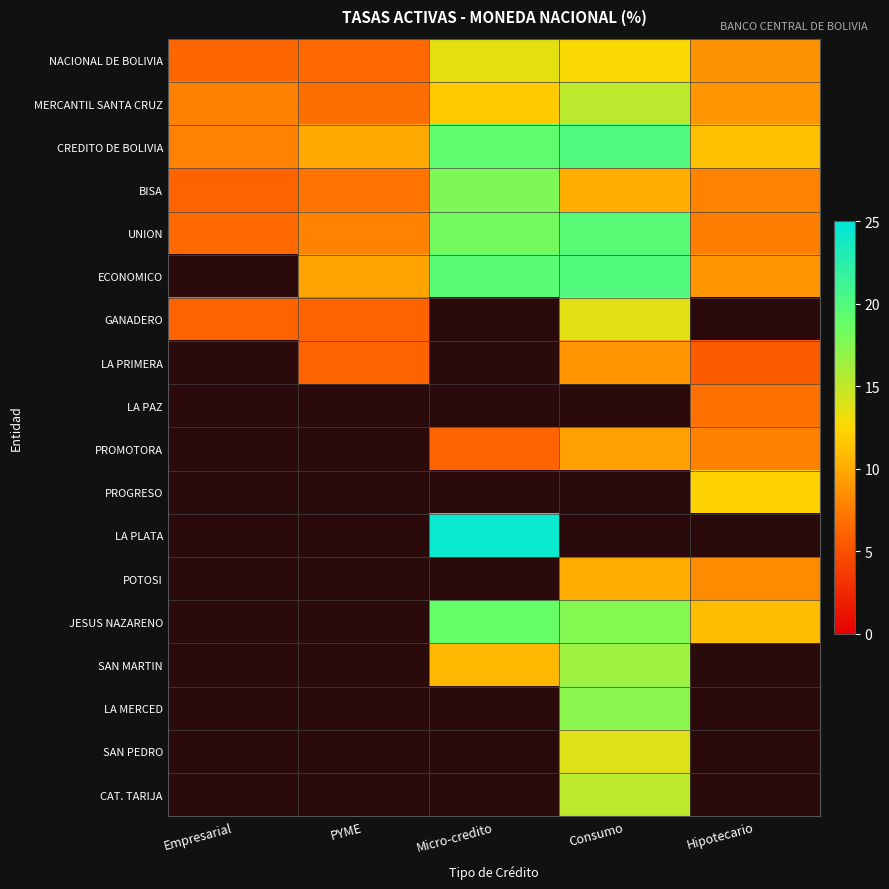

Between PYME and Consumo, which series saw the biggest shift?

UNION